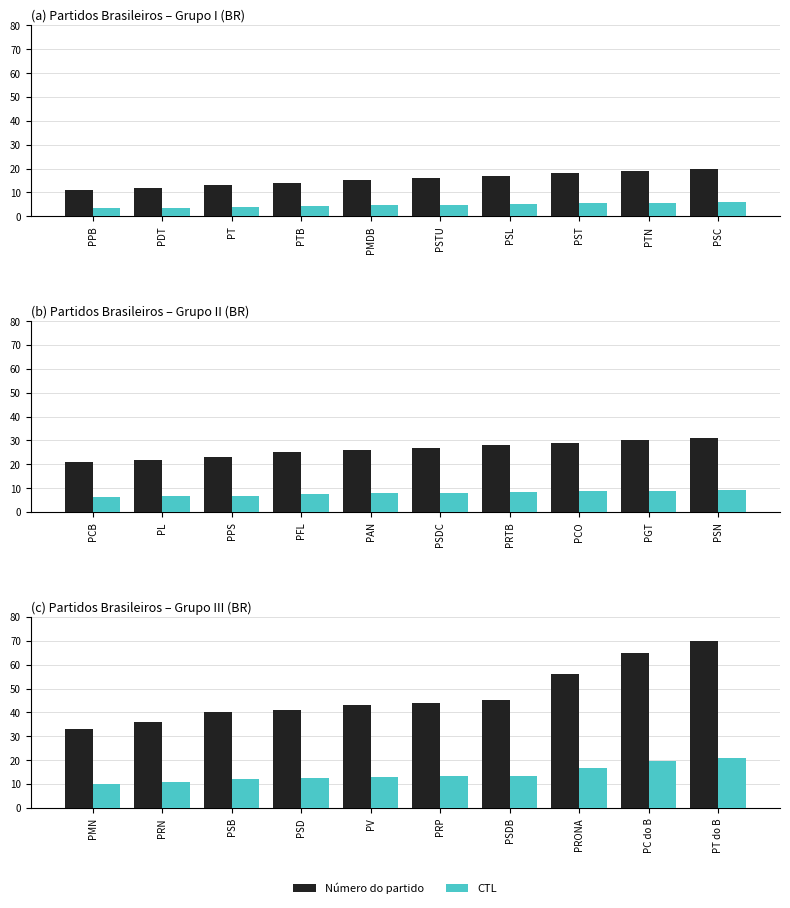

What are all the series names shown in the legend?

Número do partido, CTL